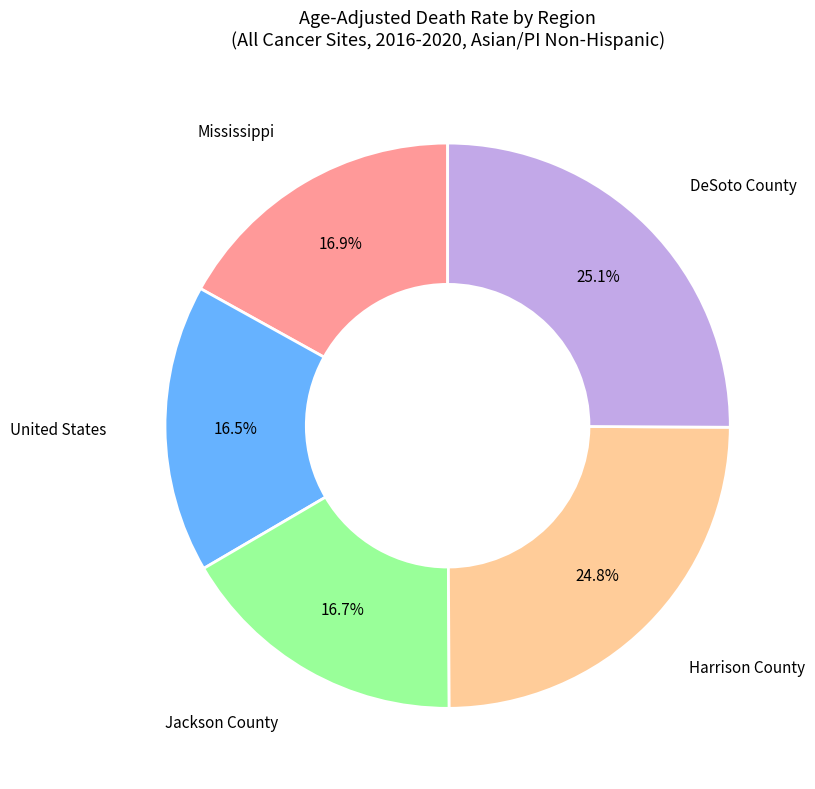

Between DeSoto County and Jackson County, which is larger?

DeSoto County